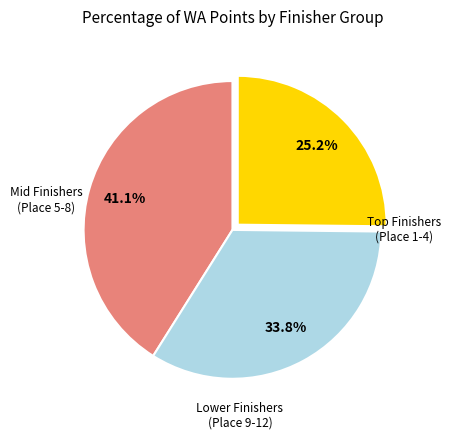

Is there any slice that represents more than half of the pie?

No